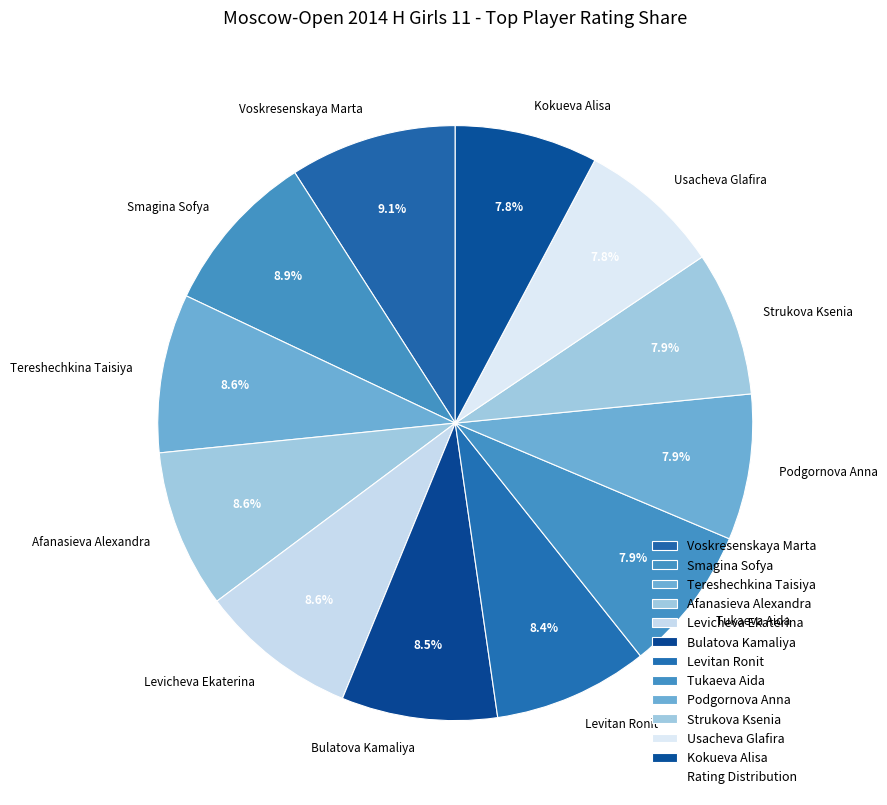

How much of the chart is everything except Podgornova Anna?

92.1%